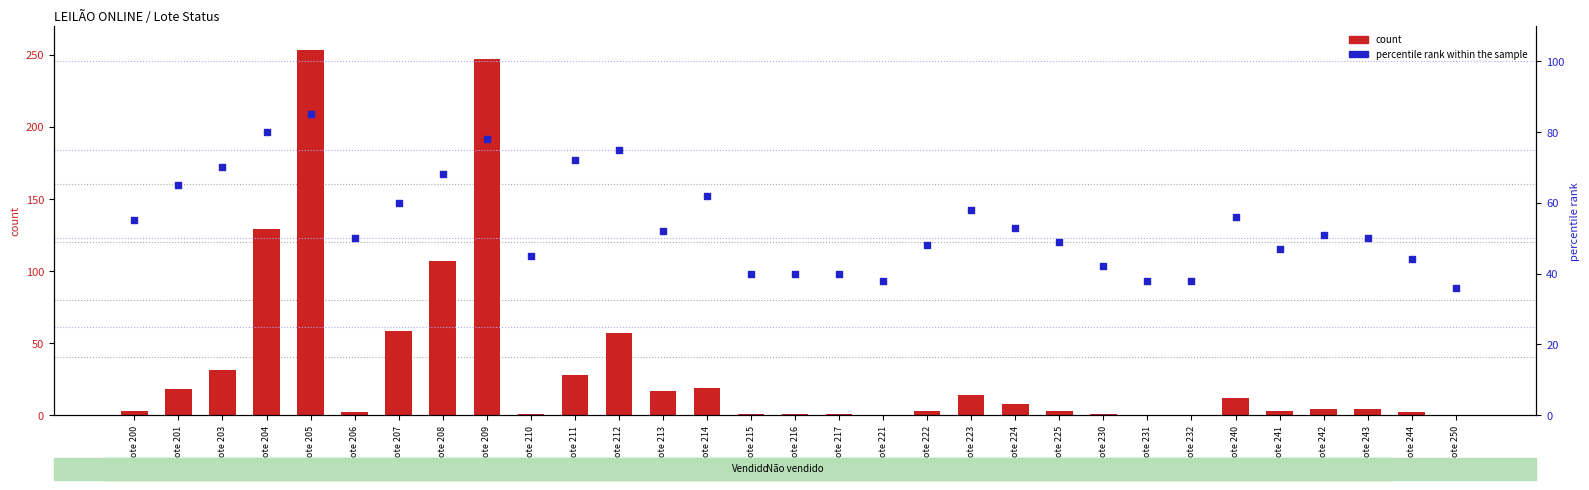

At how many categories does at least one series exceed 157?

2